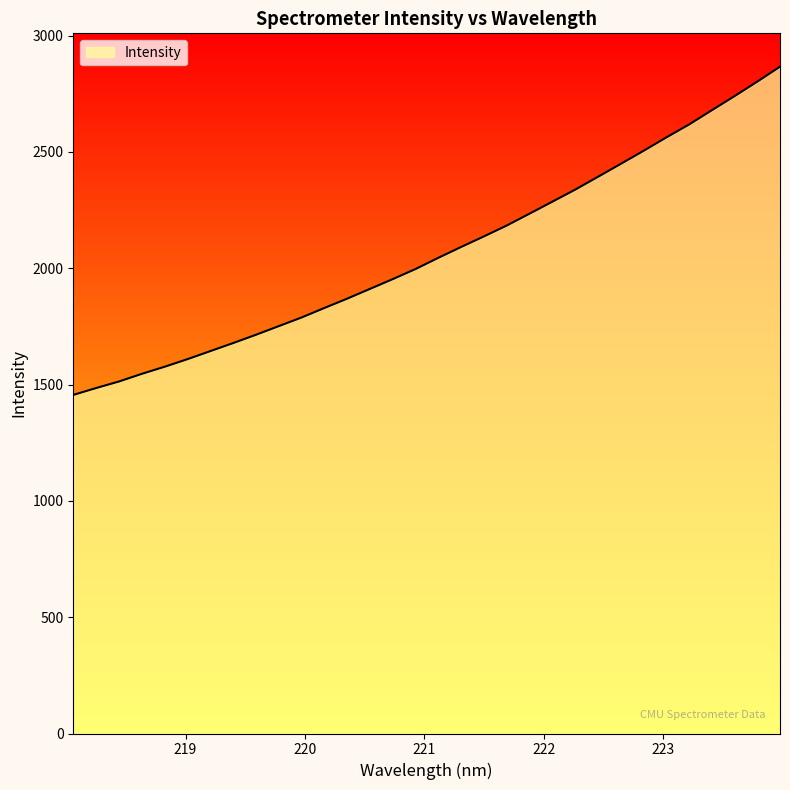

What is the smallest value displayed?

1455.5